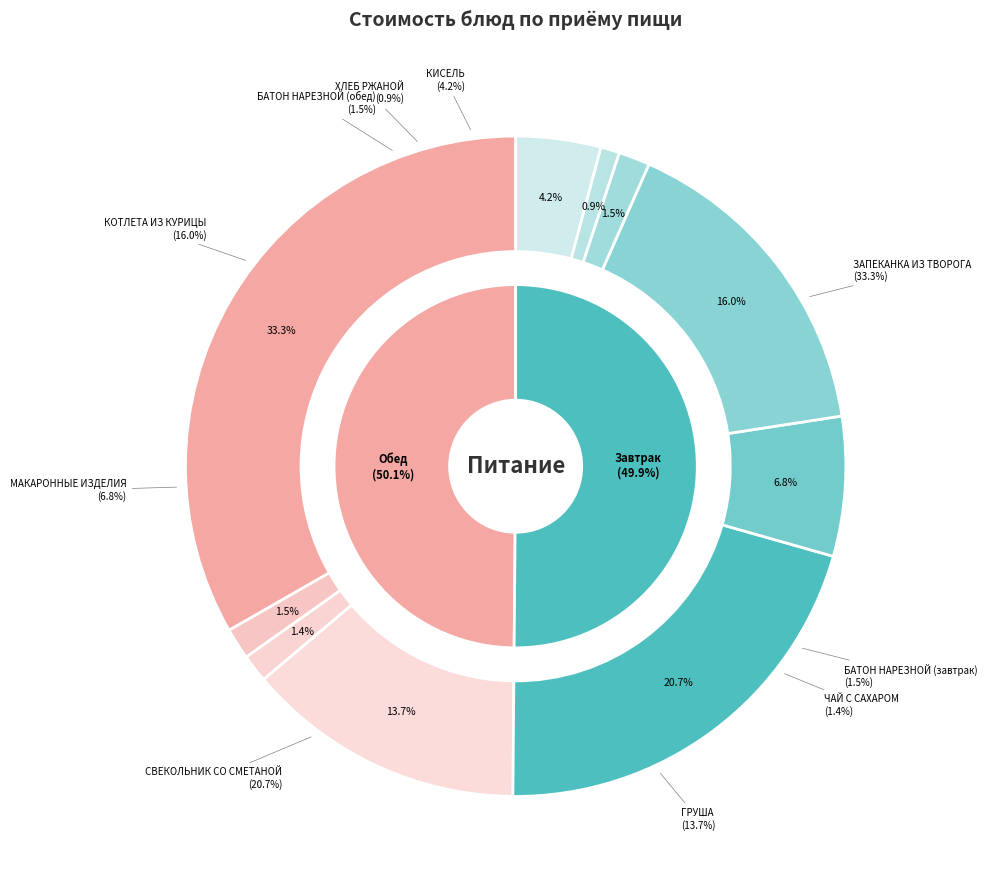

How many slices are in this pie chart?

10